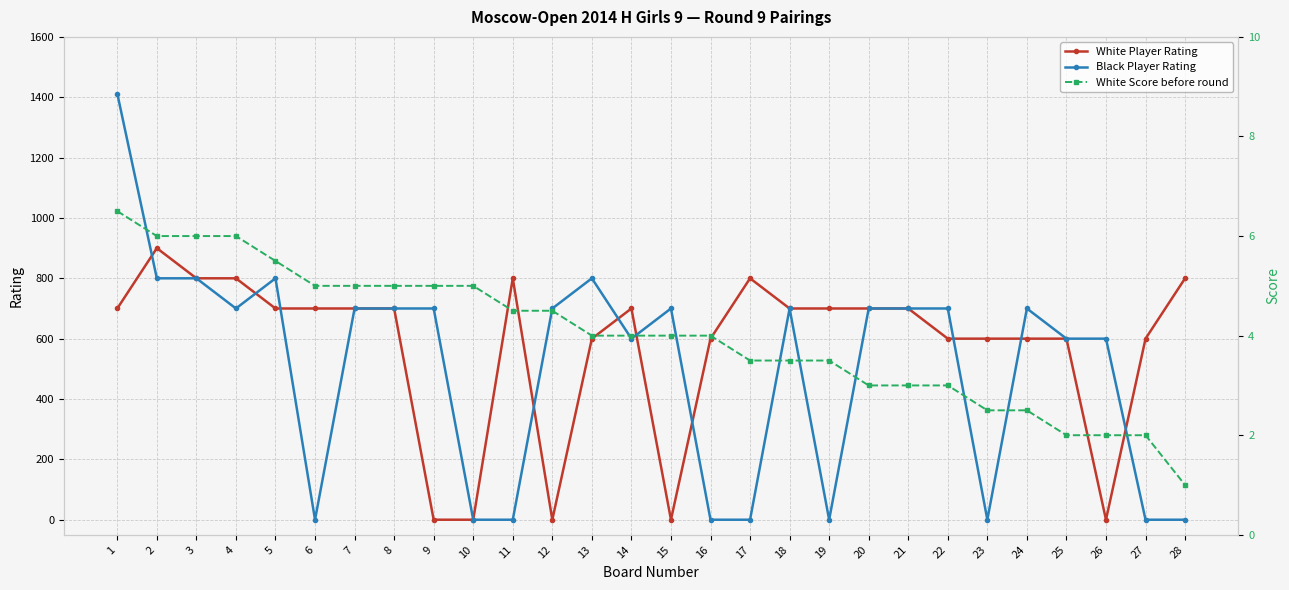

What is the total value across all series at 7?

1405.0